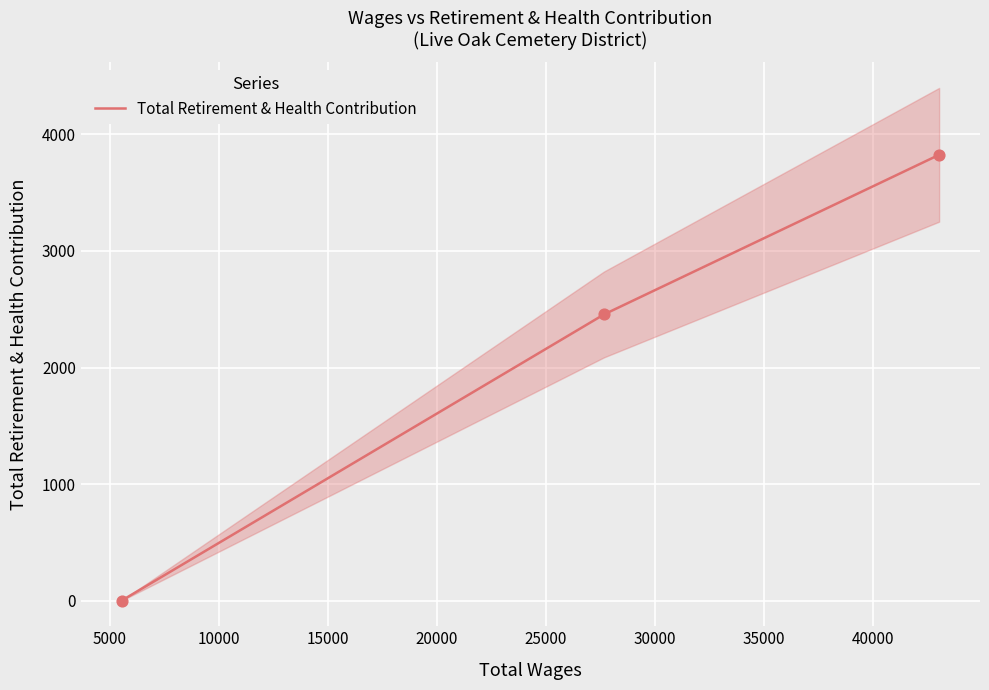

What is the highest value of the Total Retirement & Health Contribution series?

3825